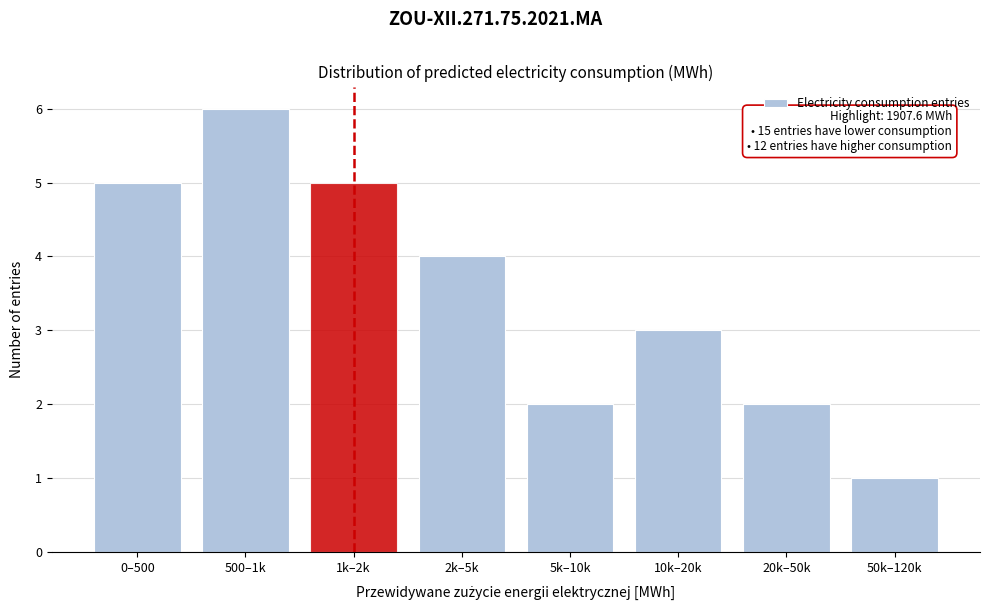

Reading left to right, extract all data points from this chart.

0–500=5	500–1k=6	1k–2k=5	2k–5k=4	5k–10k=2	10k–20k=3	20k–50k=2	50k–120k=1